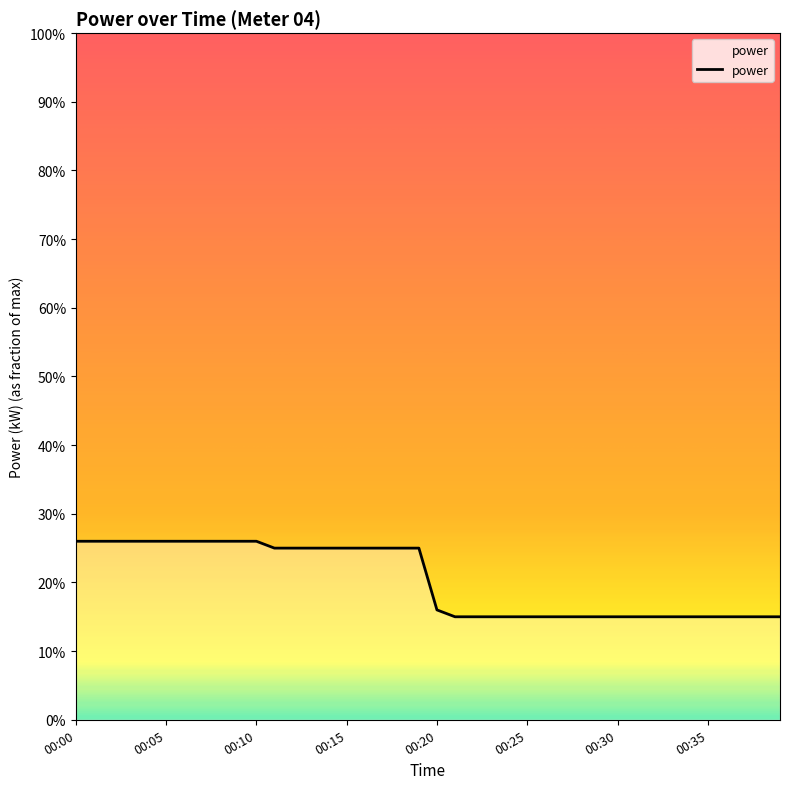

What is the value of the 32nd point from the left?

0.1